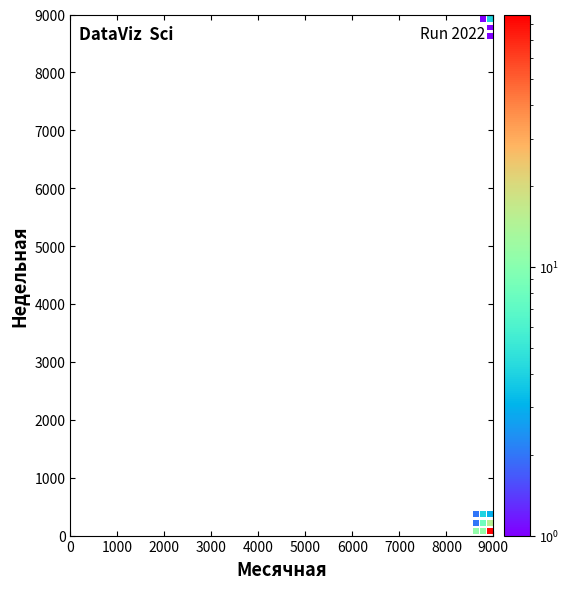

What is the range of X values (max minus min)?

300